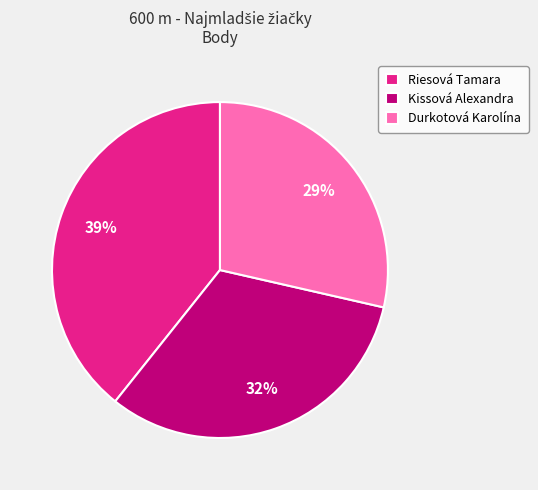

Does any single category account for the majority?

No